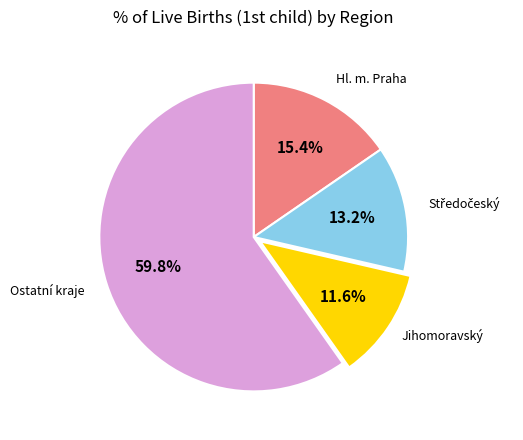

Does any single category account for the majority?

Yes